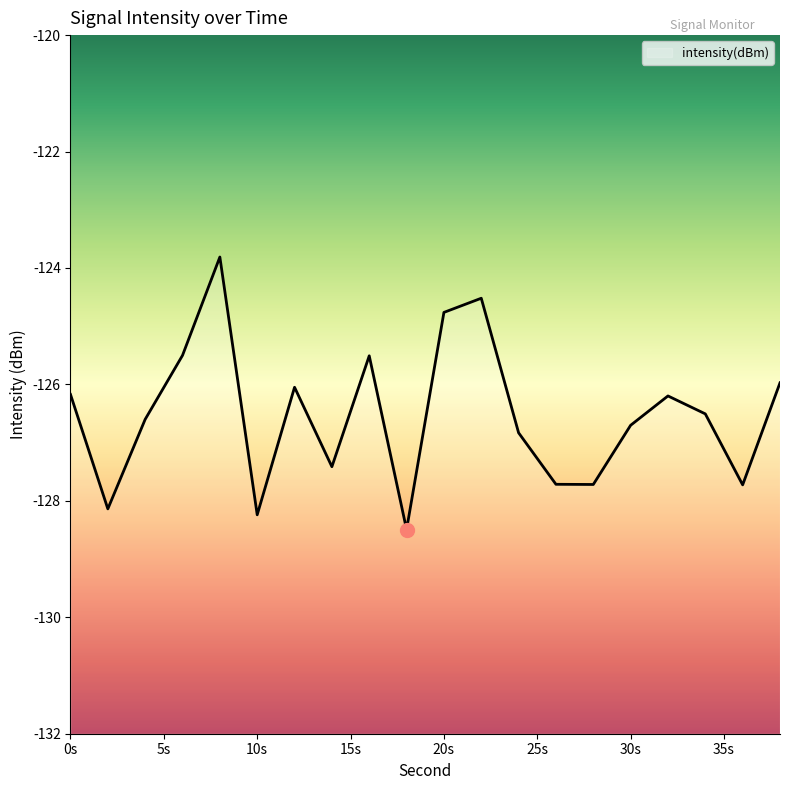

What is the greatest value displayed?

-123.8